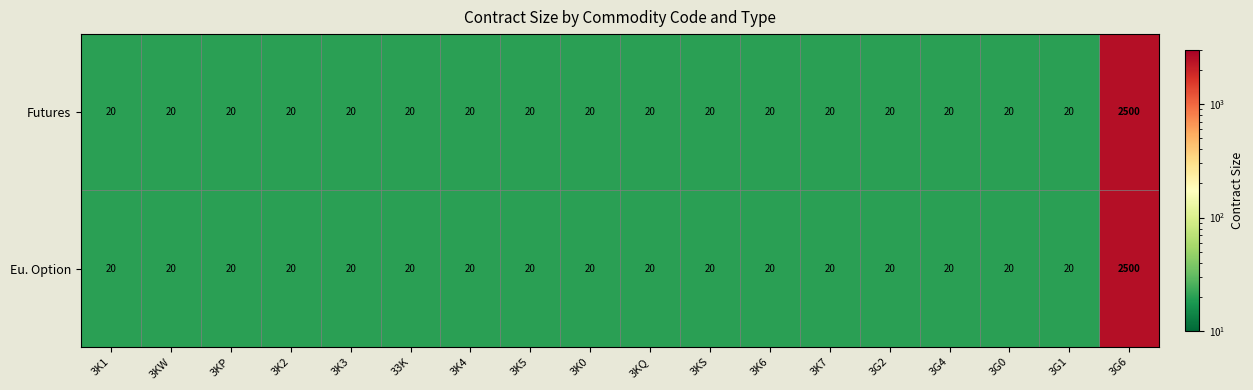

Count the number of data series in this chart.

2